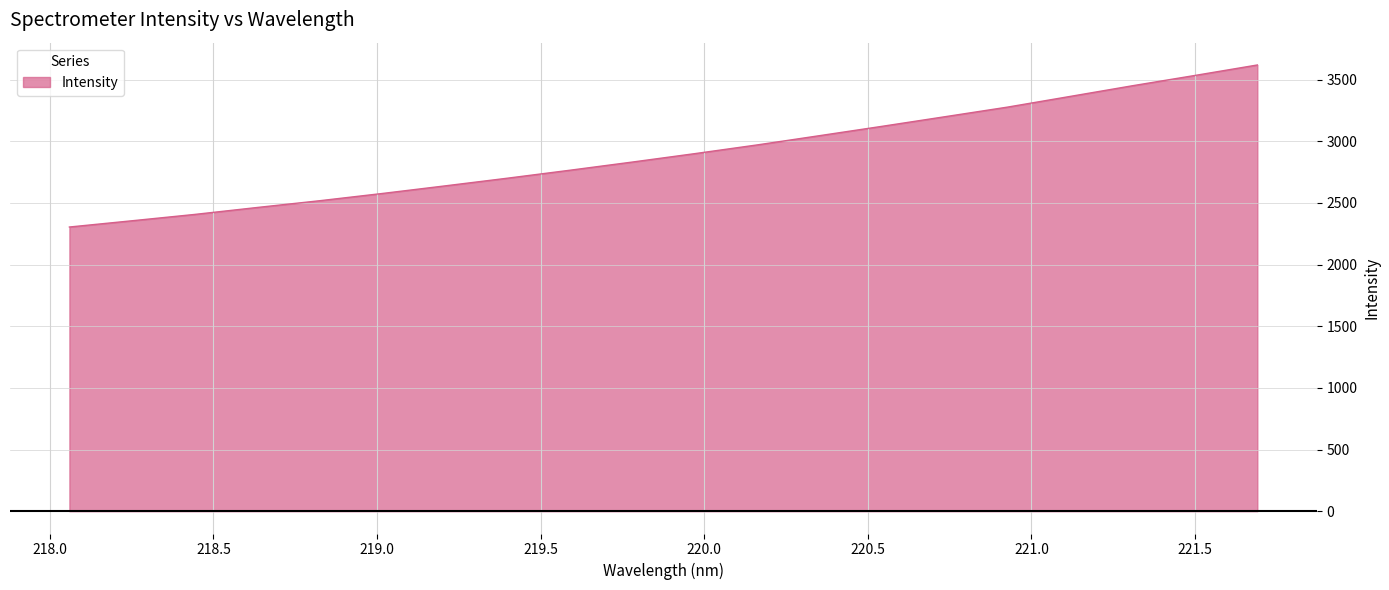

What is the maximum value shown in the chart?

3617.9